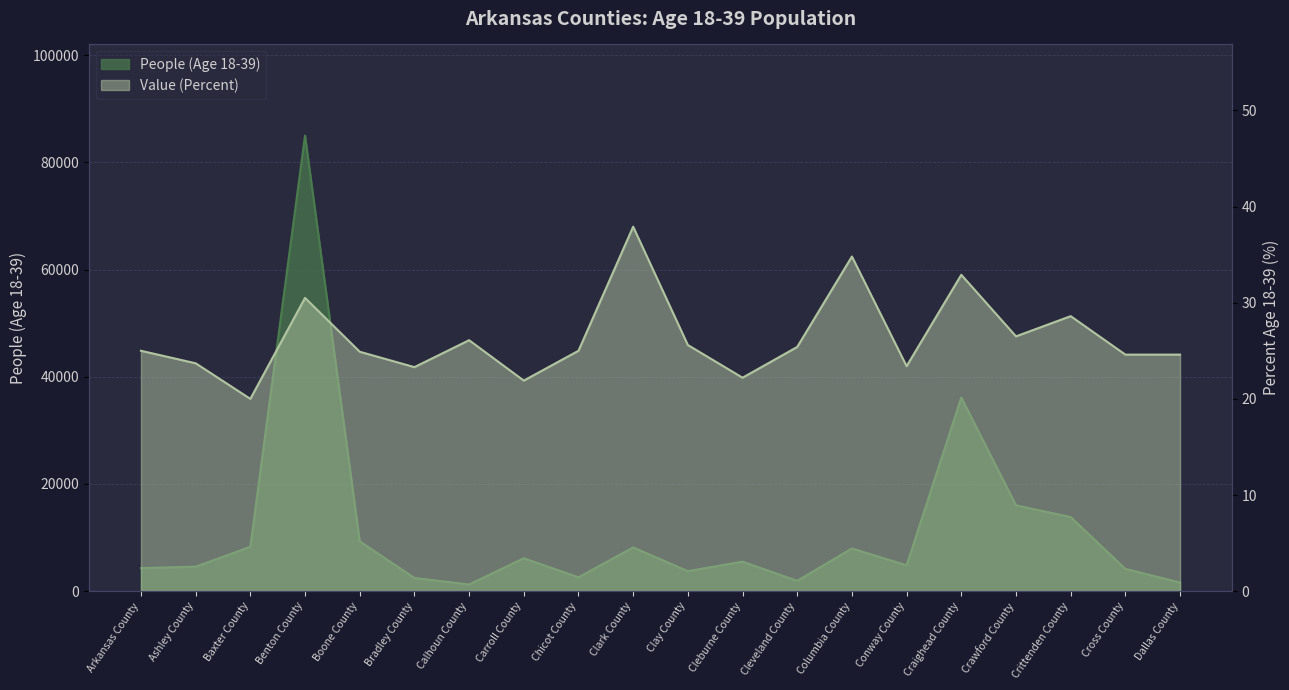

At how many categories does at least one series exceed 42323?

1